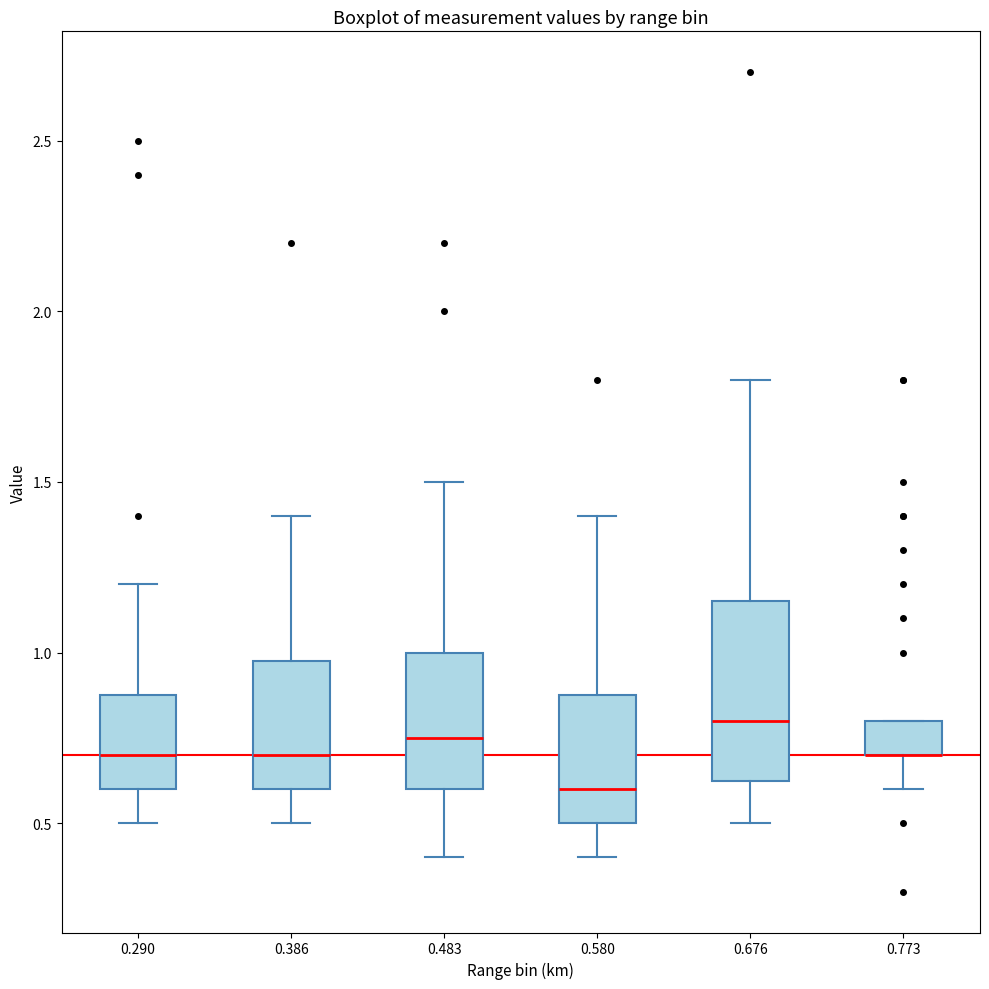

Comparing the boxes themselves (not the whiskers), which one is the tallest?

0.676